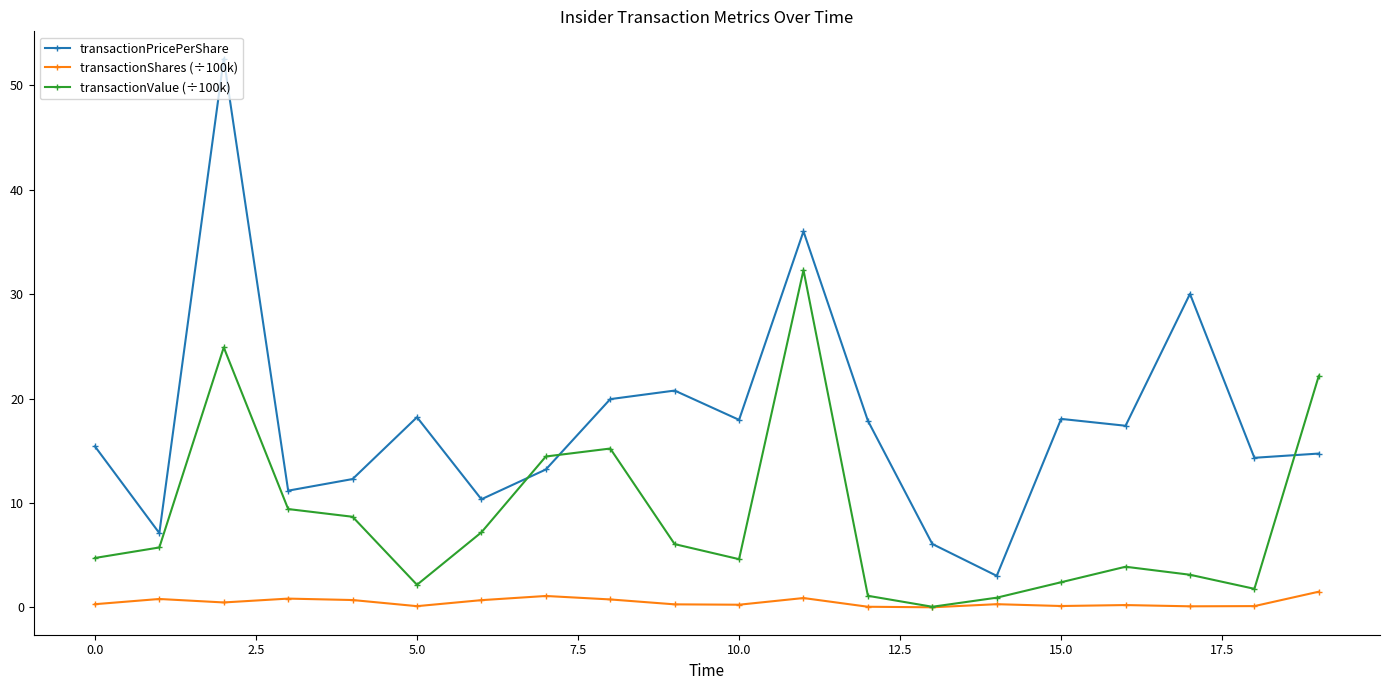

Rank the series by their maximum value, from highest to lowest.

transactionPricePerShare, transactionValue (÷100k), transactionShares (÷100k)